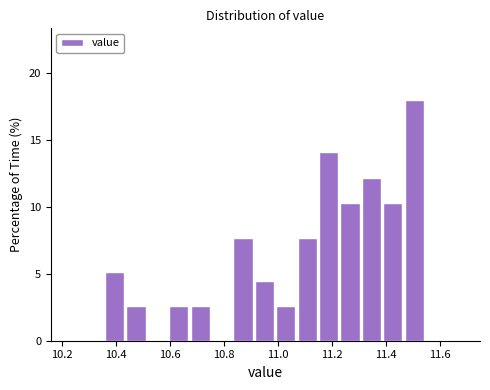

Read against the x-axis, roughly where is the centre of the tallest bar?

11.50